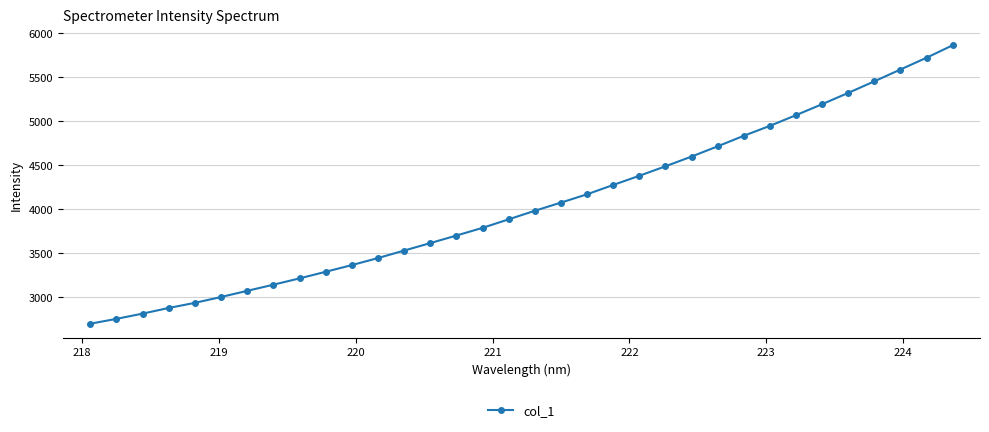

What is the value of the 21st point from the left?

4277.3